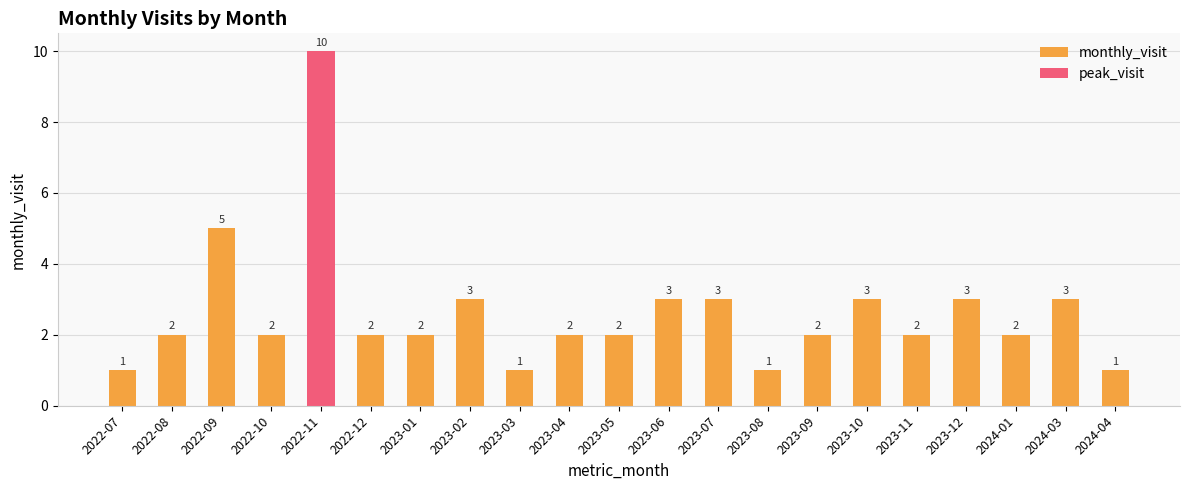

How many groups of bars are there?

21